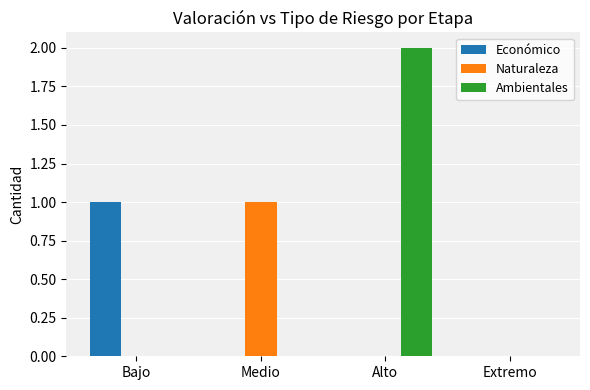

What is the spread (max minus min) of values at Alto?

2